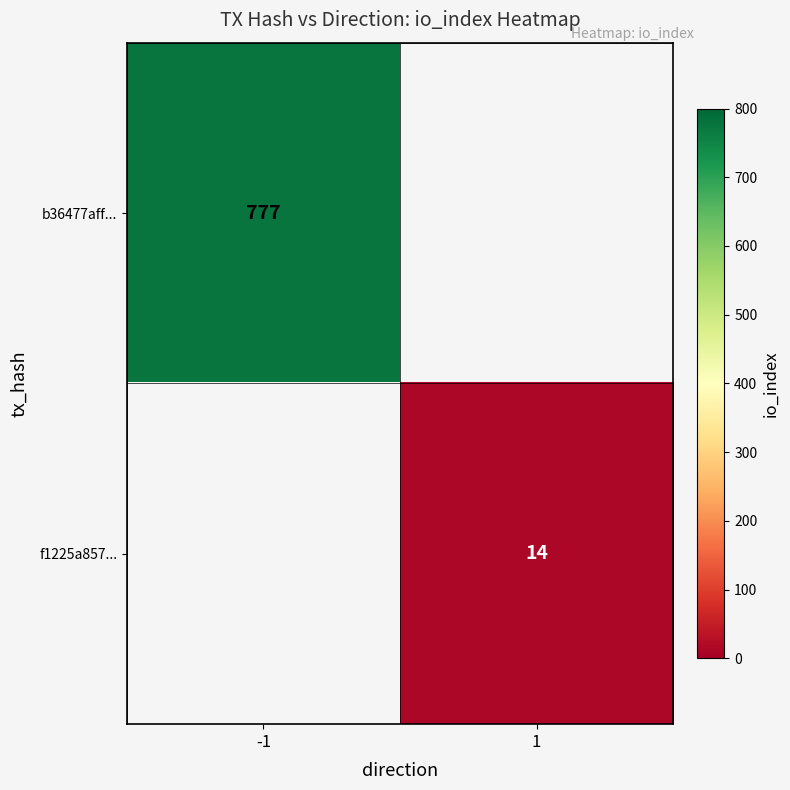

Is it true that f1225a857... equals 5.7 at 1?

False